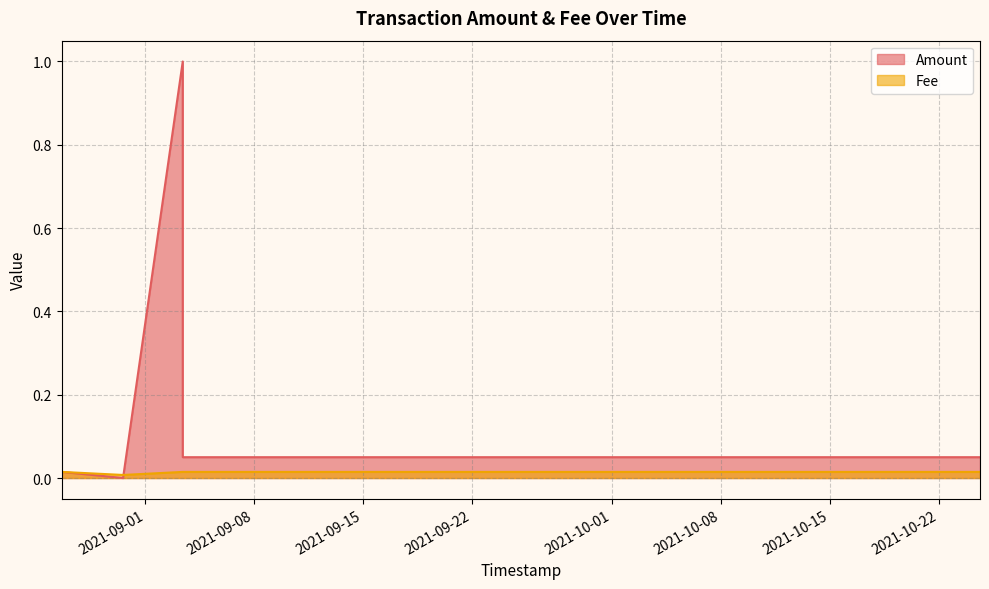

Count the number of categories in the chart.

7